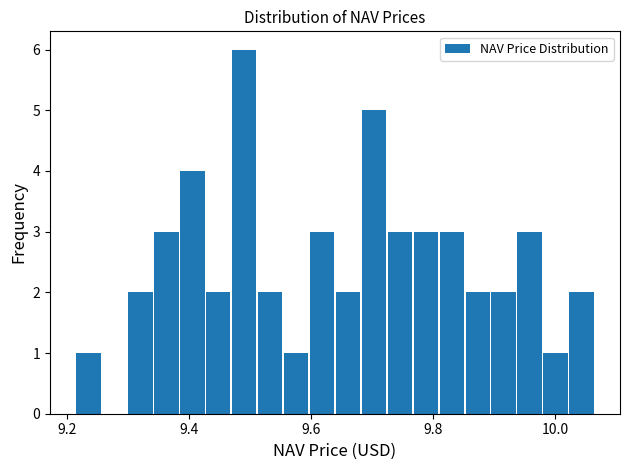

Around what value on the x-axis is the tallest bar? Give the approximate position of its centre, as read against the axis.

9.50